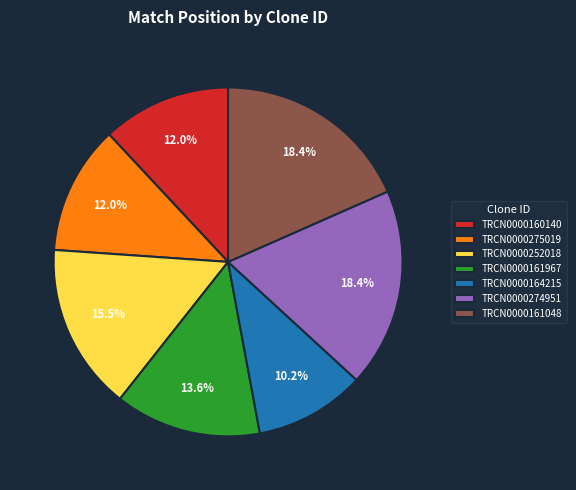

Is there any slice that represents more than half of the pie?

No